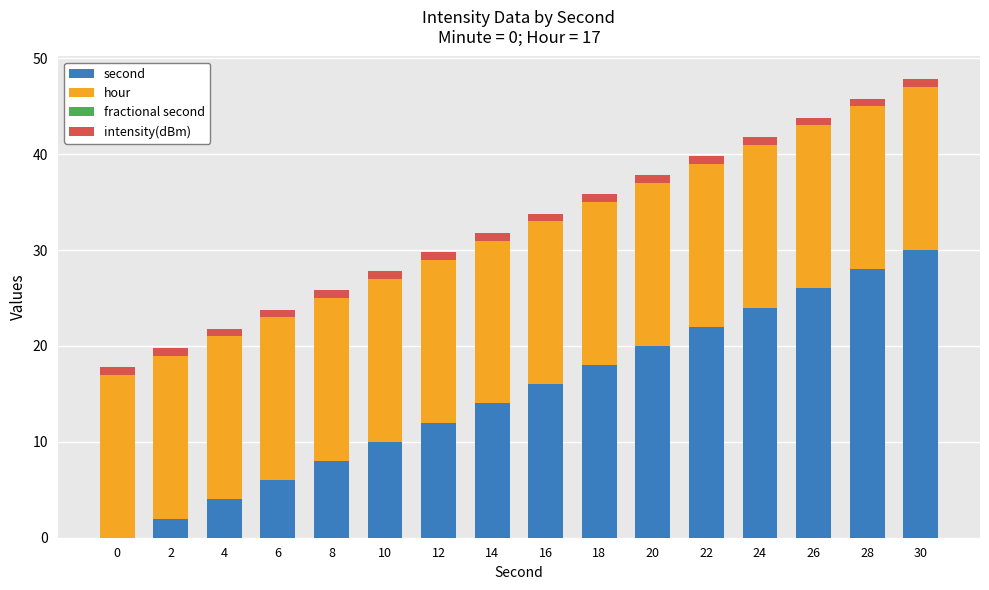

Is it true that second equals 30.7 at 22?

False